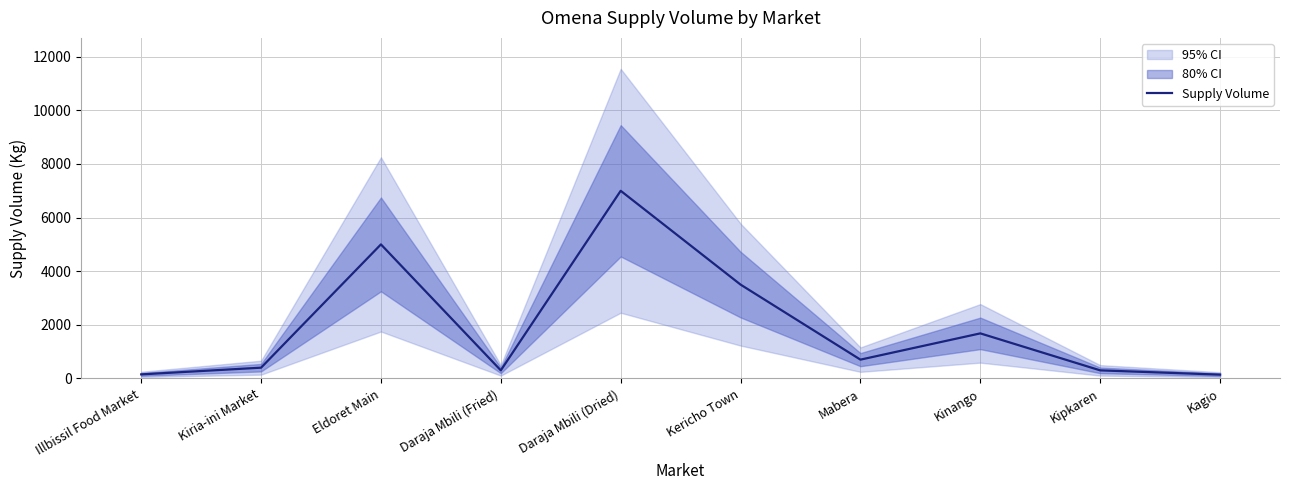

True or false: the data has more than 1 interior local peaks.

True